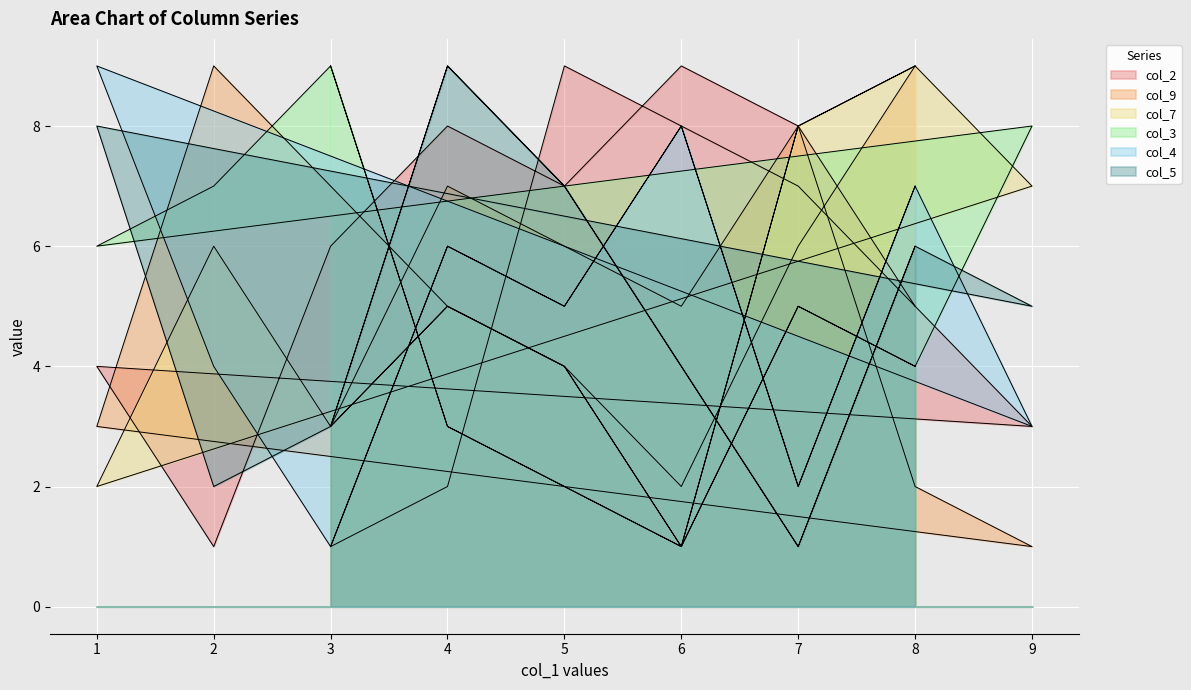

Which series has the widest spread of values?

col_2